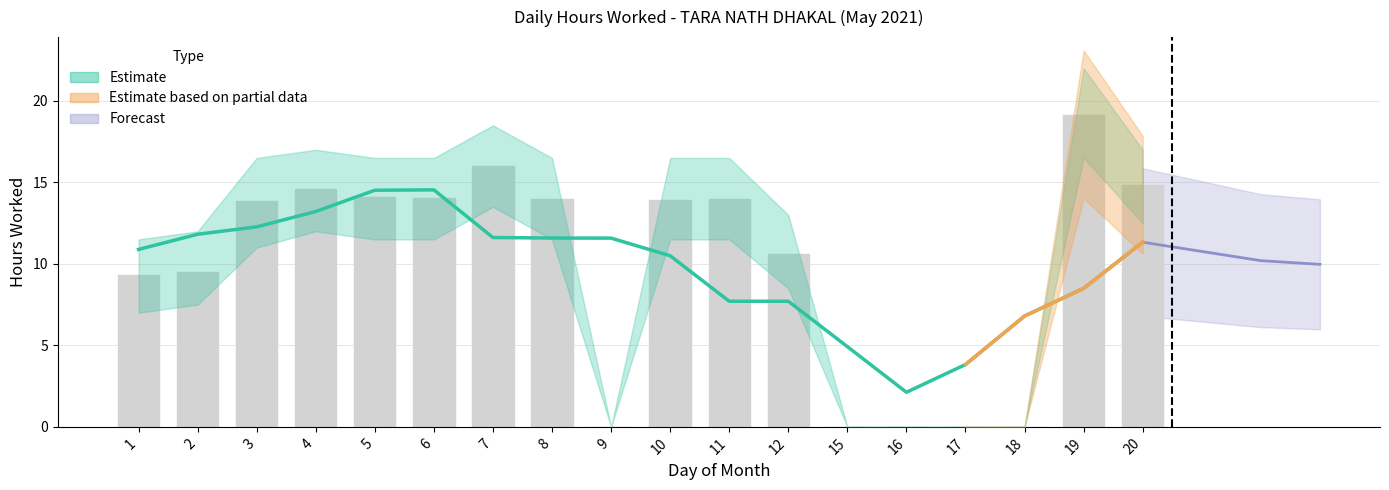

Are the bars grouped side by side (vs. stacked)?

Yes